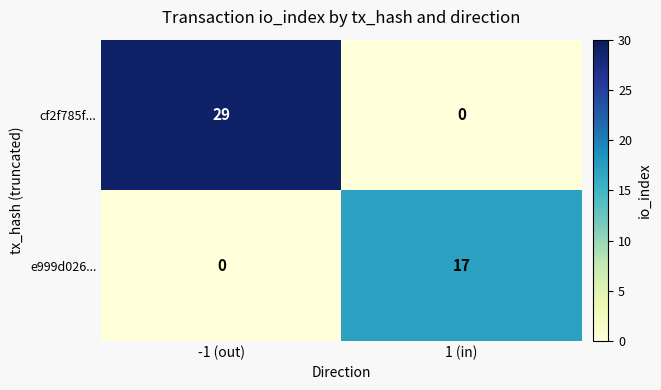

At -1 (out), list the series in order from smallest to largest.

e999d026..., cf2f785f...